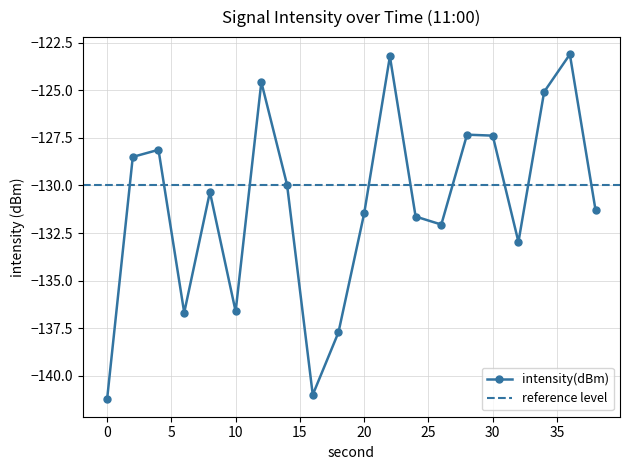

List the labels in order of value, largest first.

36, 22, 12, 34, 28, 30, 4, 2, 14, 8, 38, 20, 24, 26, 32, 10, 6, 18, 16, 0